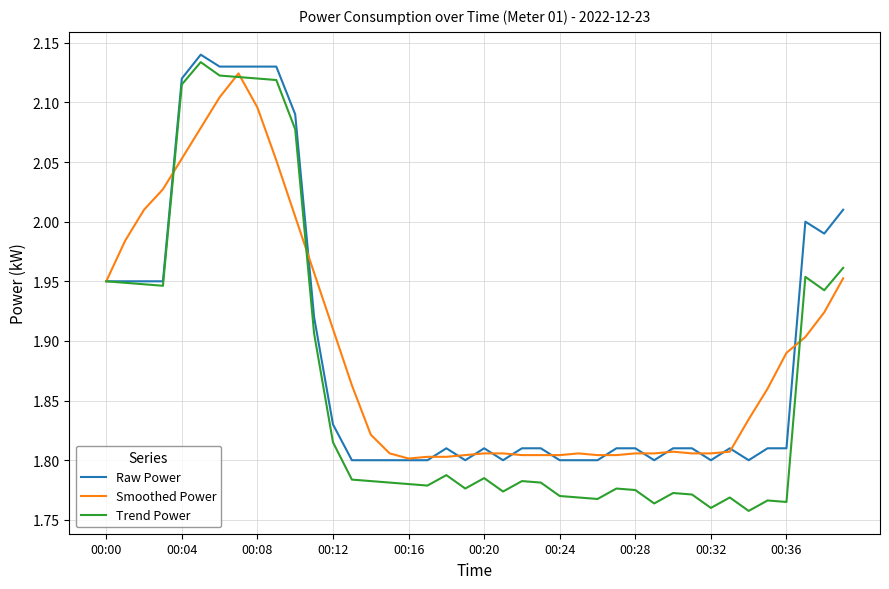

True or false: Raw Power and Trend Power cross at least once.

False